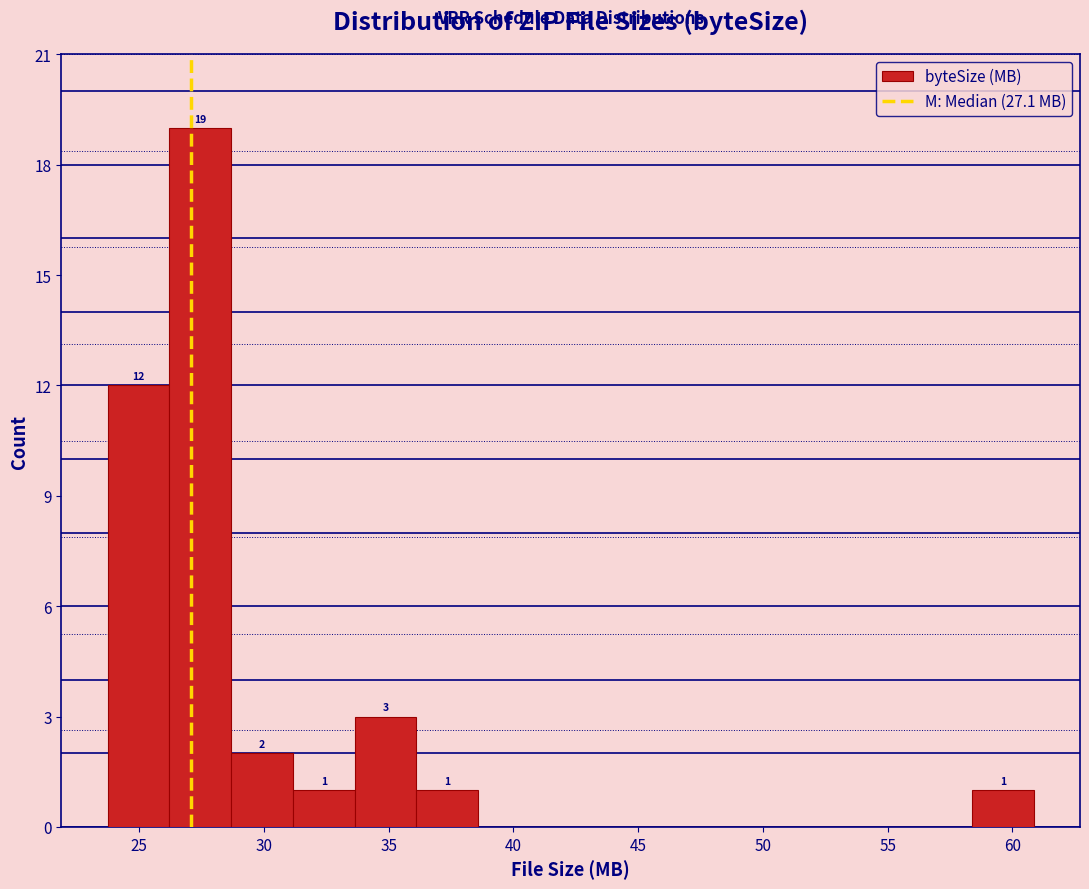

Over which range of the x-axis is the bar tallest?

26.0 to 28.5